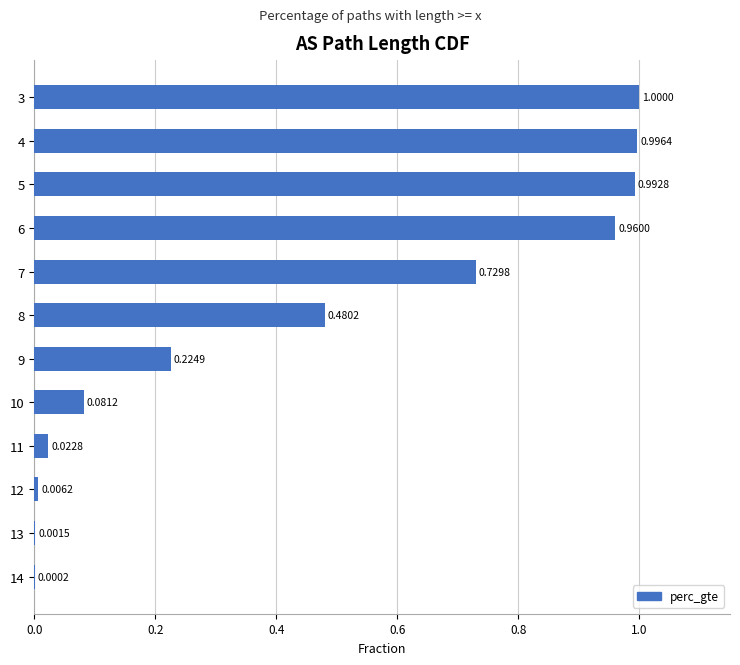

What is the sum of all values?

5.5